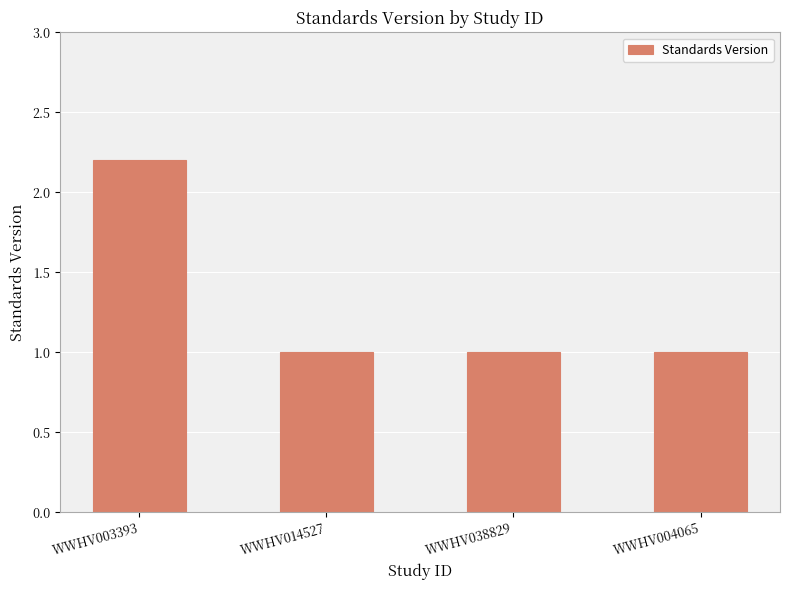

The value at WWHV004065 is 1.0. True or false?

True